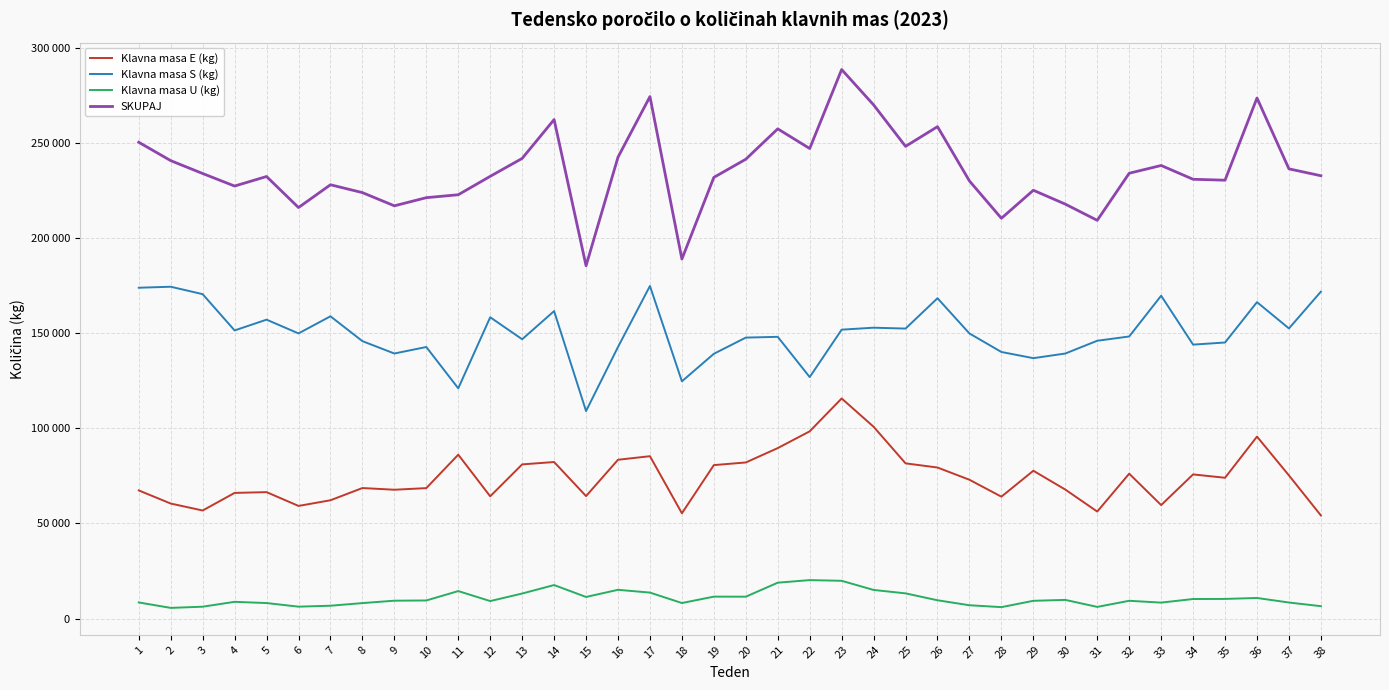

What is the difference between the second highest and second lowest values in the Klavna masa U (kg) series?

13837